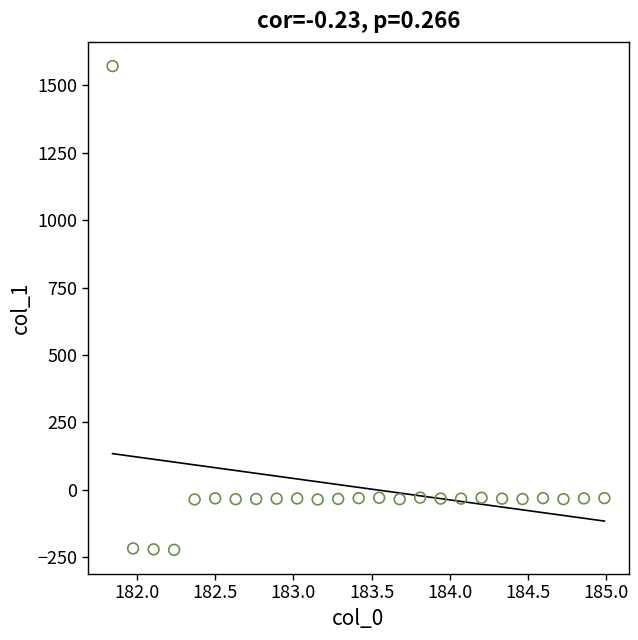

What is the range of X values (max minus min)?

3.1